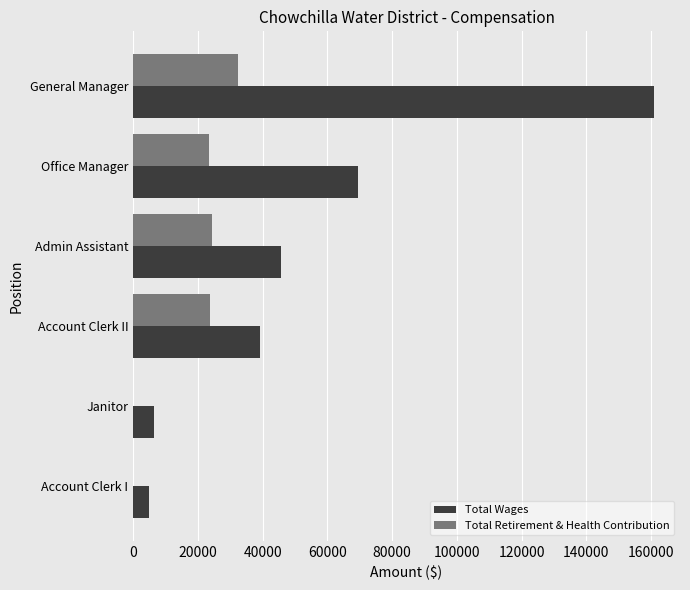

At which category does the chart reach its peak across all series?

General Manager